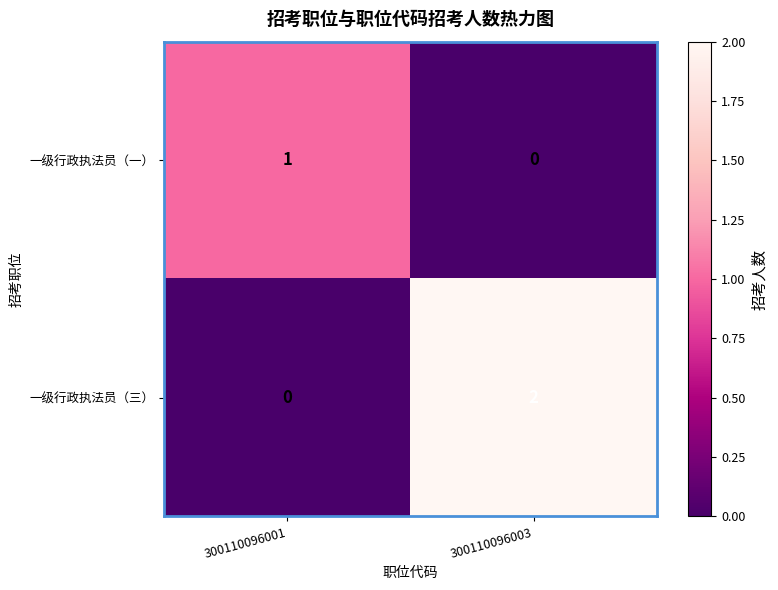

Reading left to right, what are all the values shown in this chart?

一级行政执法员（一）: 1	0
一级行政执法员（三）: 0	2